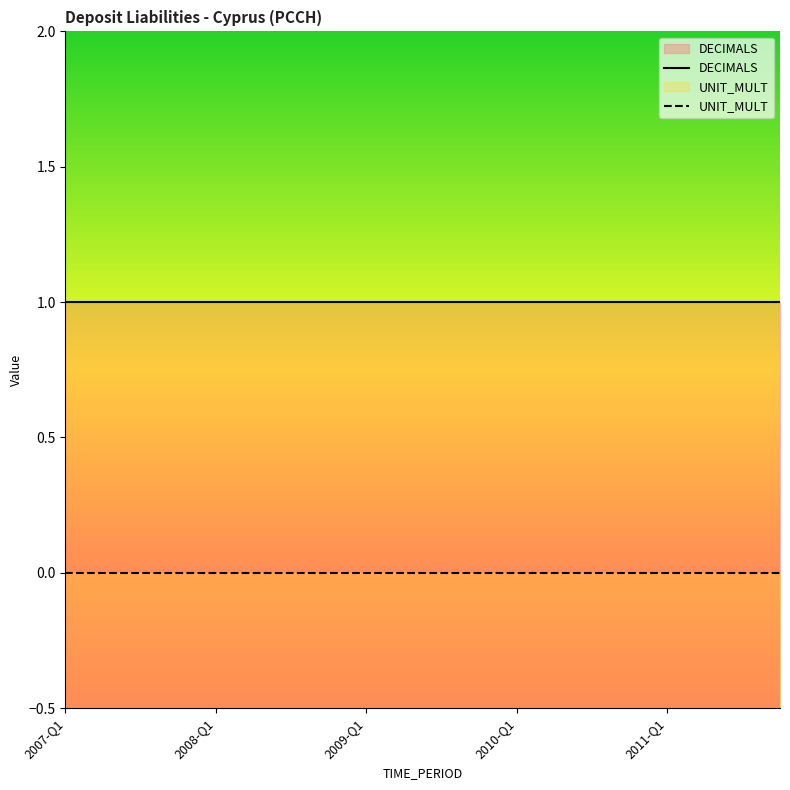

Which label corresponds to the smallest value in the chart?

2007-Q1